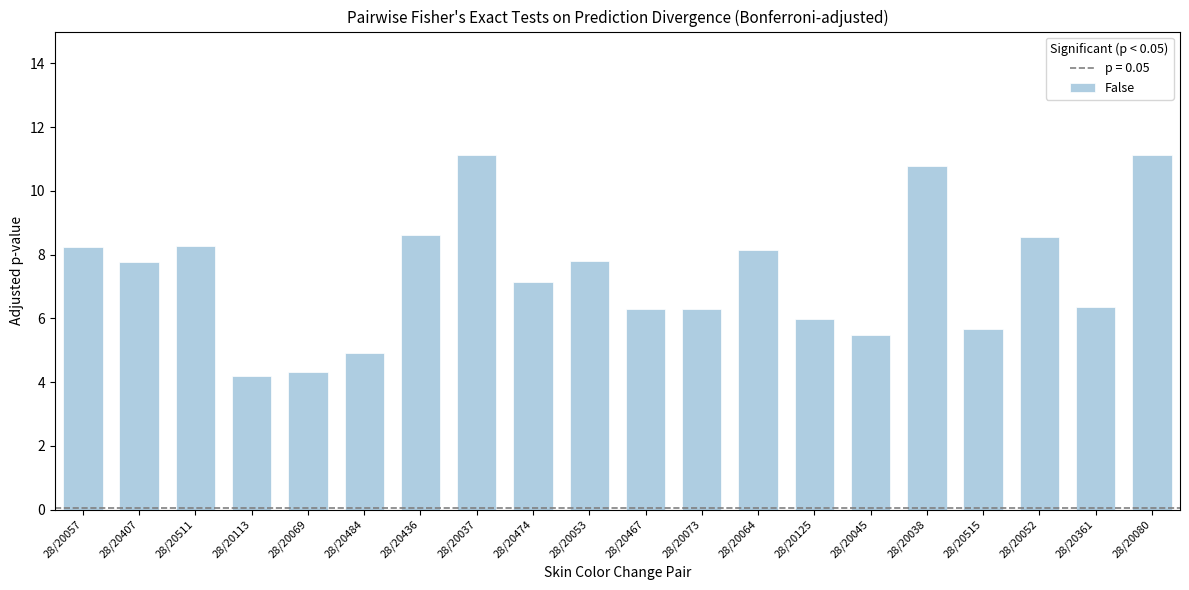

The chart shows a value of 7.3 at 28/20113. True or false?

False